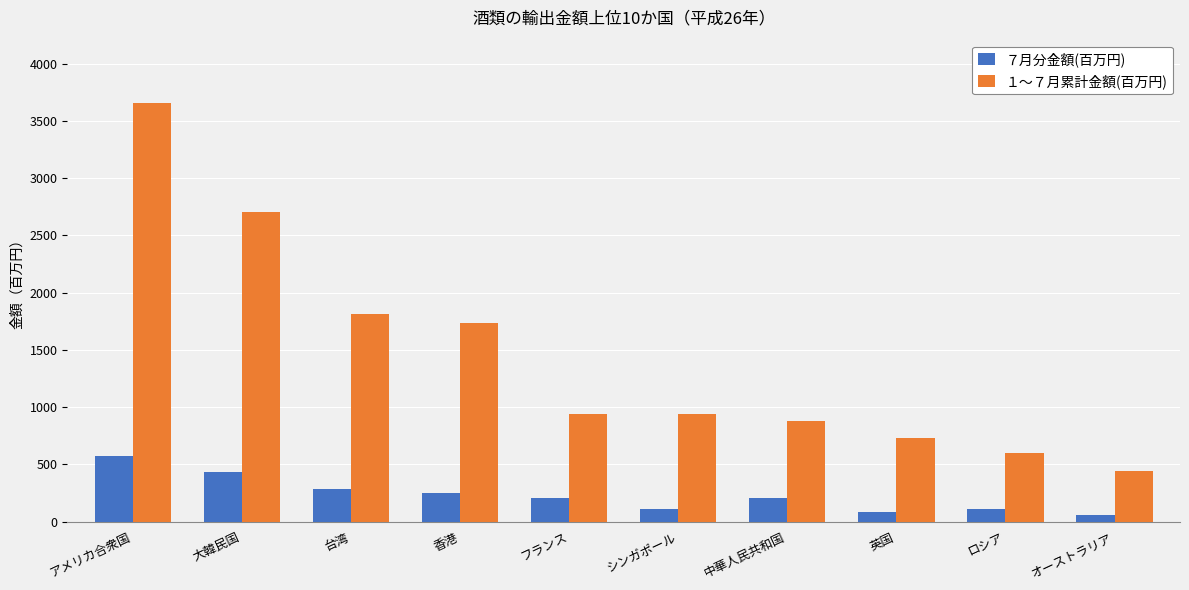

List the series in order of their overall mean, lowest first.

７月分金額(百万円), １〜７月累計金額(百万円)